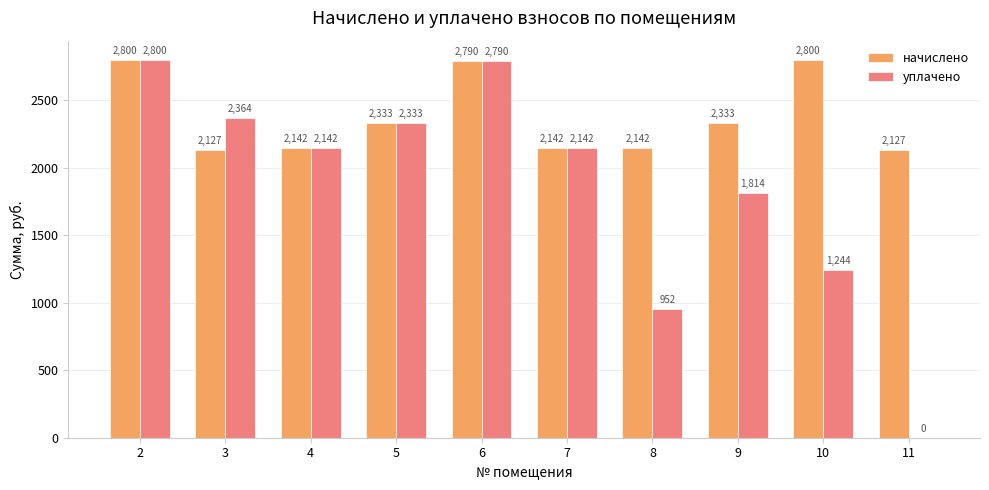

What is the greatest value displayed?

2800.0